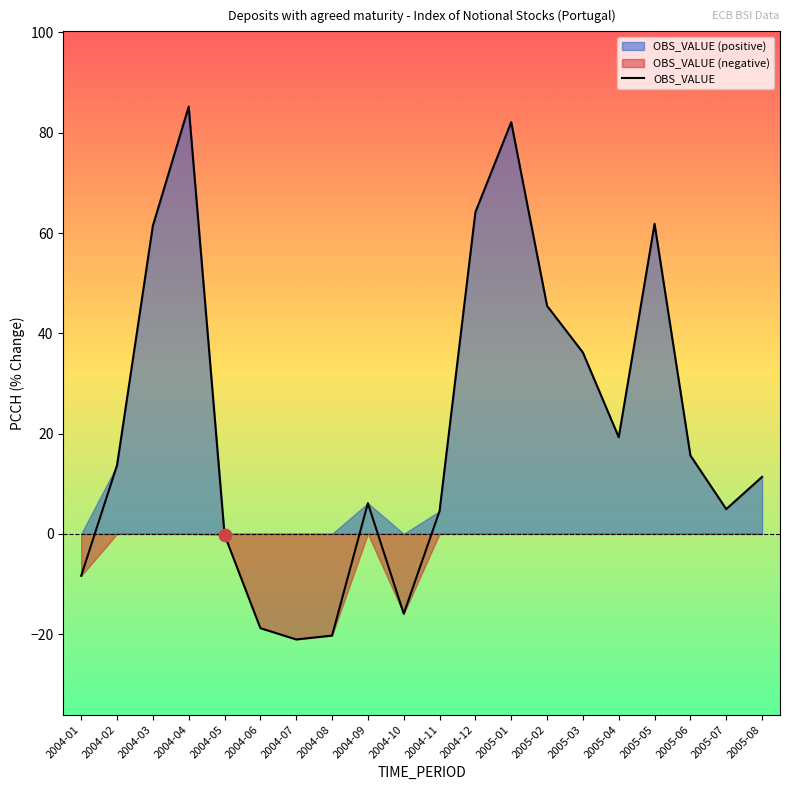

What is the change in value from 2004-02 to 2005-07?

-8.7